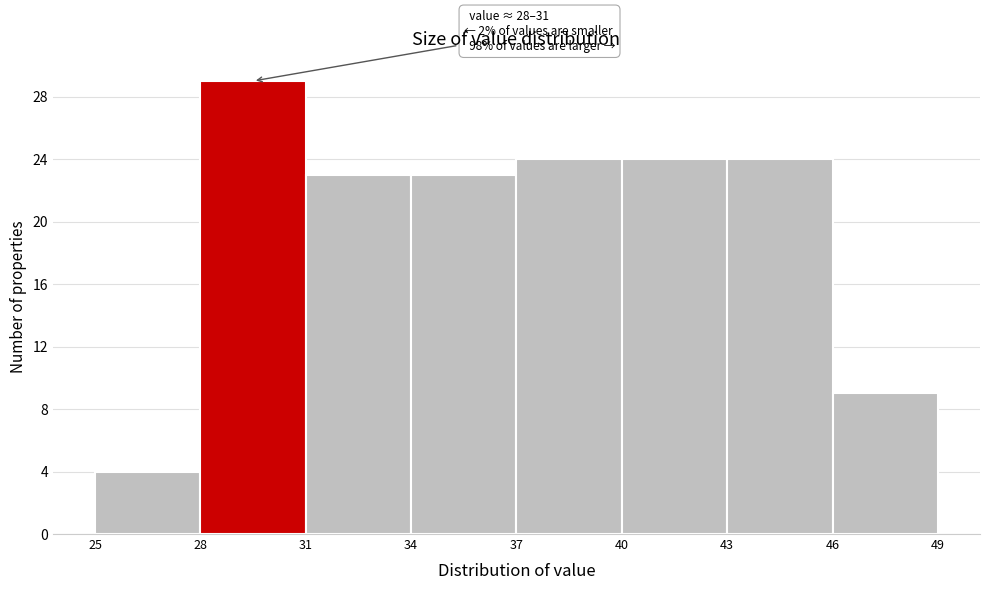

Which range on the x-axis has the tallest bar?

28 to 31